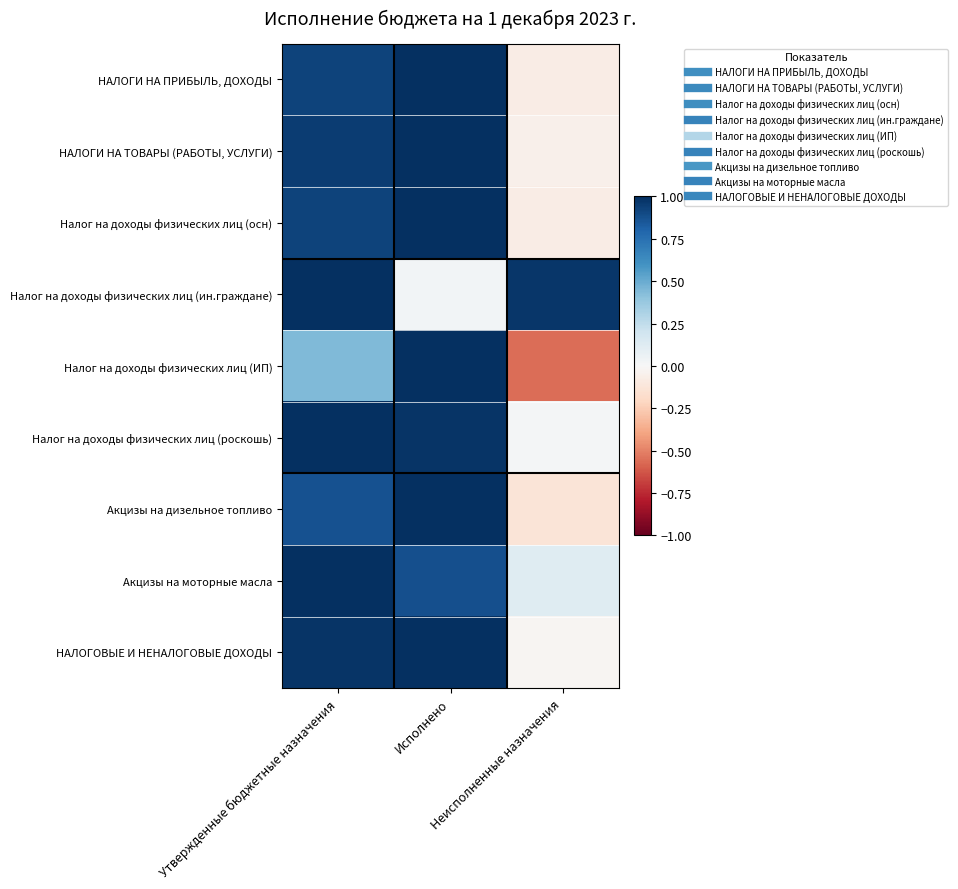

Which series has the largest total across all categories?

Налог на доходы физических лиц (ин.граждане)